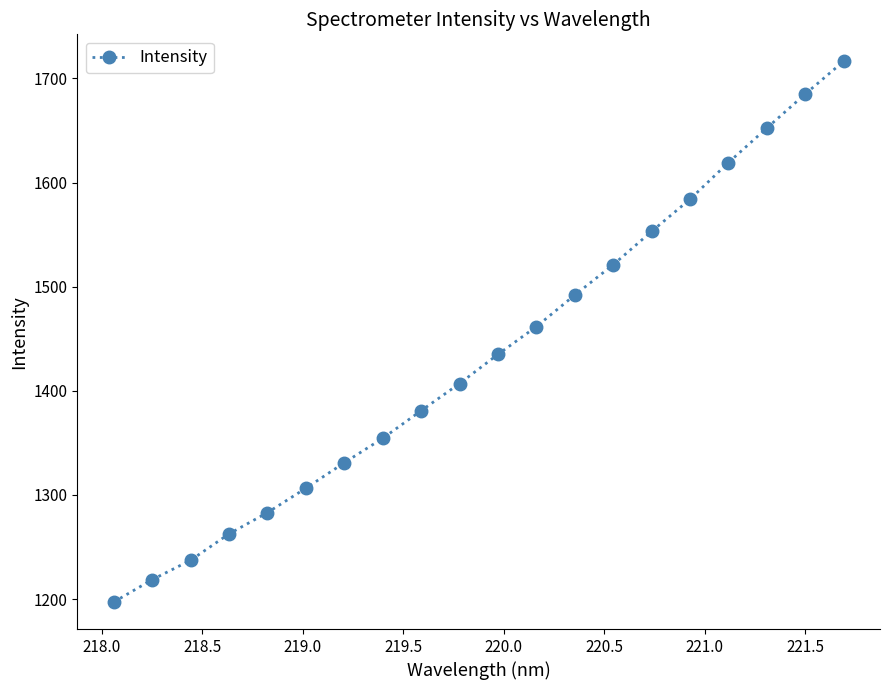

Reading right to left, transcribe all the data shown in this chart.

1716.4	1685.0	1652.3	1619.2	1584.0	1553.1	1521.1	1492.0	1461.7	1435.1	1407.0	1381.0	1354.4	1331.0	1306.5	1283.1	1262.6	1237.3	1218.6	1197.2